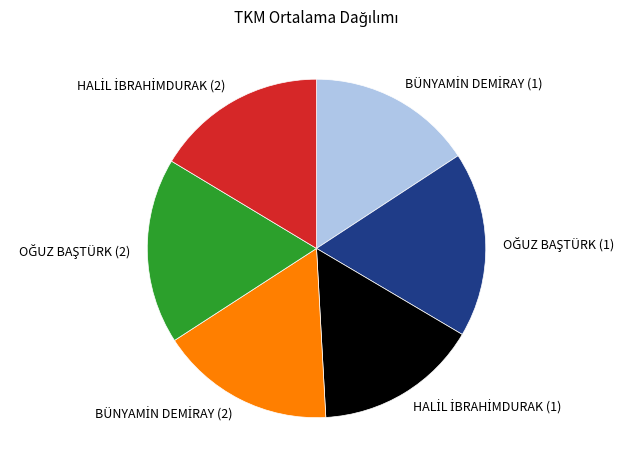

Is there a majority slice in this chart?

No